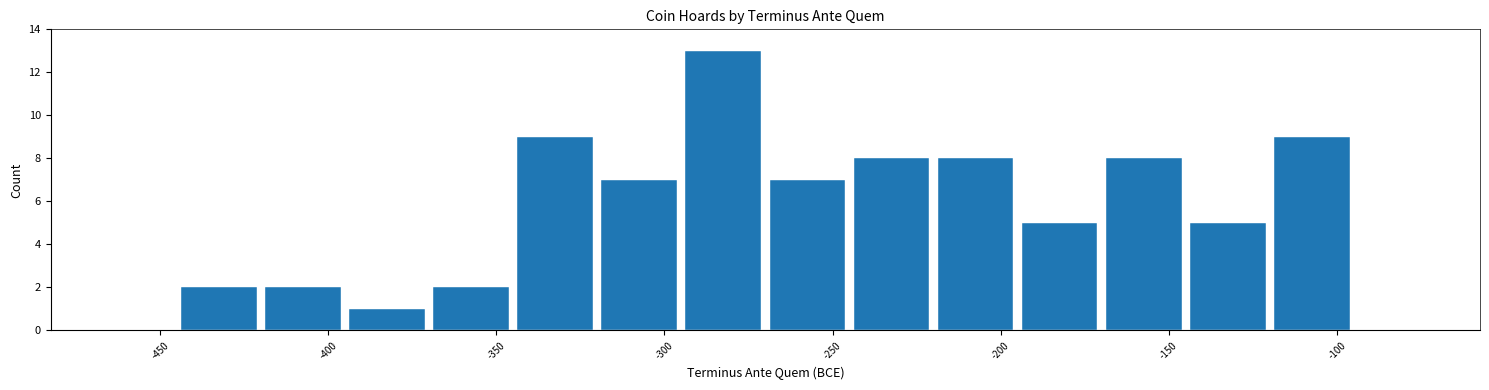

Reading left to right, transcribe this chart: for each bar, give the range it covers on the x-axis and its height. The values are not printed on the chart, so give them approximately, as read against the axis.

-470 to -445: 0
-445 to -420: 2
-420 to -395: 2
-395 to -370: 1
-370 to -345: 2
-345 to -320: 9
-320 to -295: 7
-295 to -270: 13
-270 to -245: 7
-245 to -220: 8
-220 to -195: 8
-195 to -170: 5
-170 to -145: 8
-145 to -120: 5
-120 to -95: 9